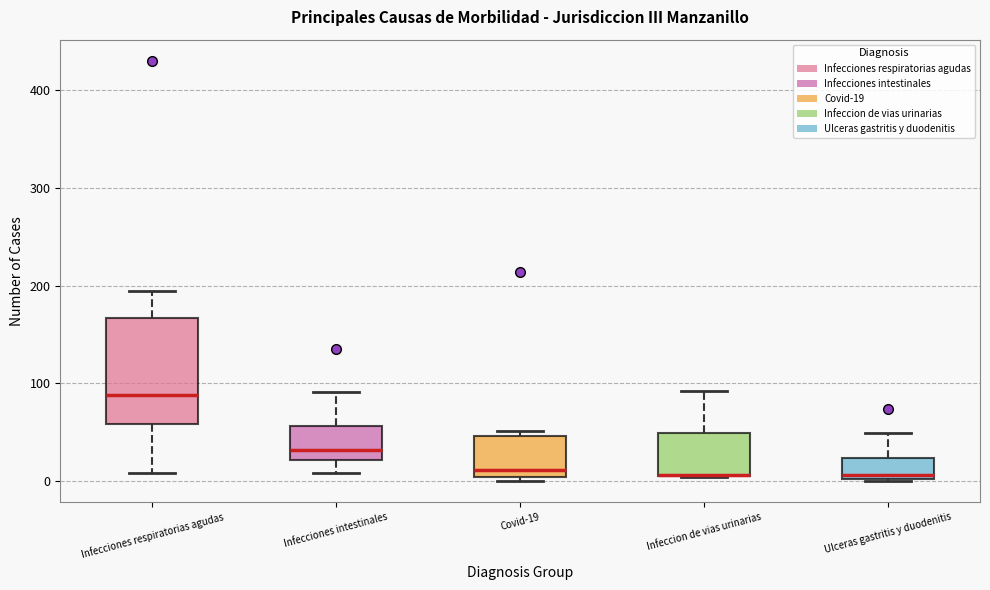

Where is the lower edge of the box for Infecciones intestinales on the y-axis? The values are not printed on the chart, so give them approximately, as read against the axis.

20